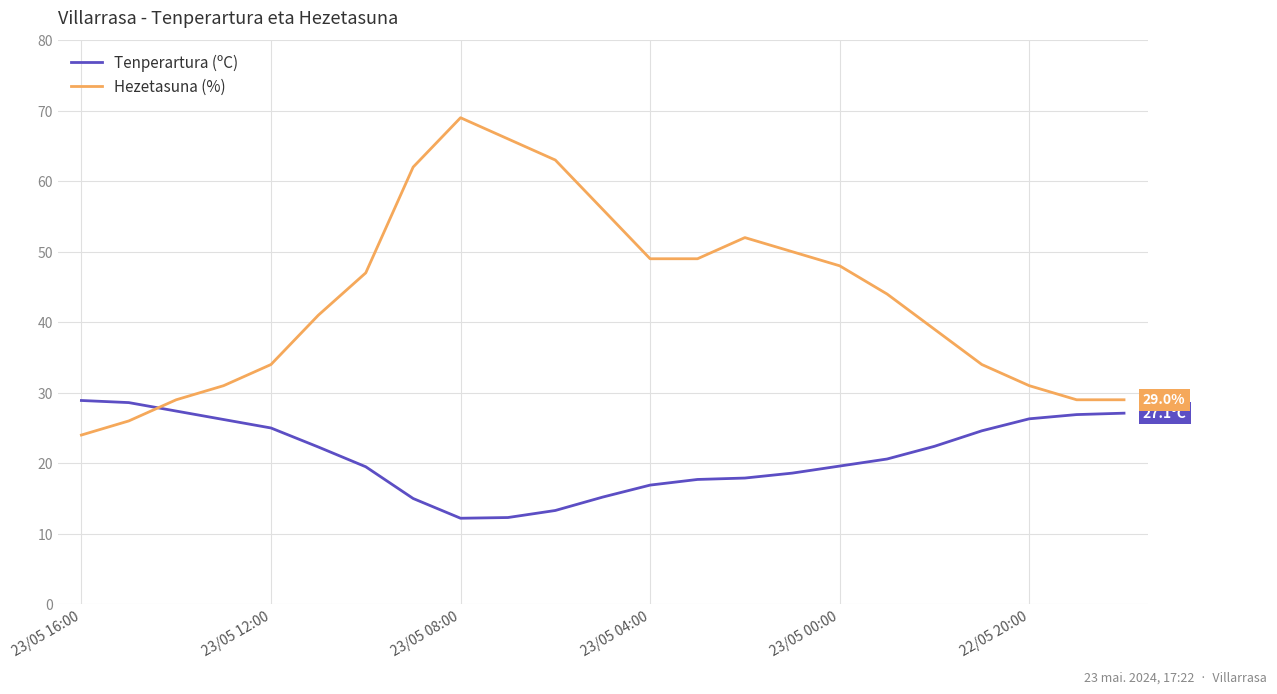

Which series has the largest range (max minus min)?

Hezetasuna (%)